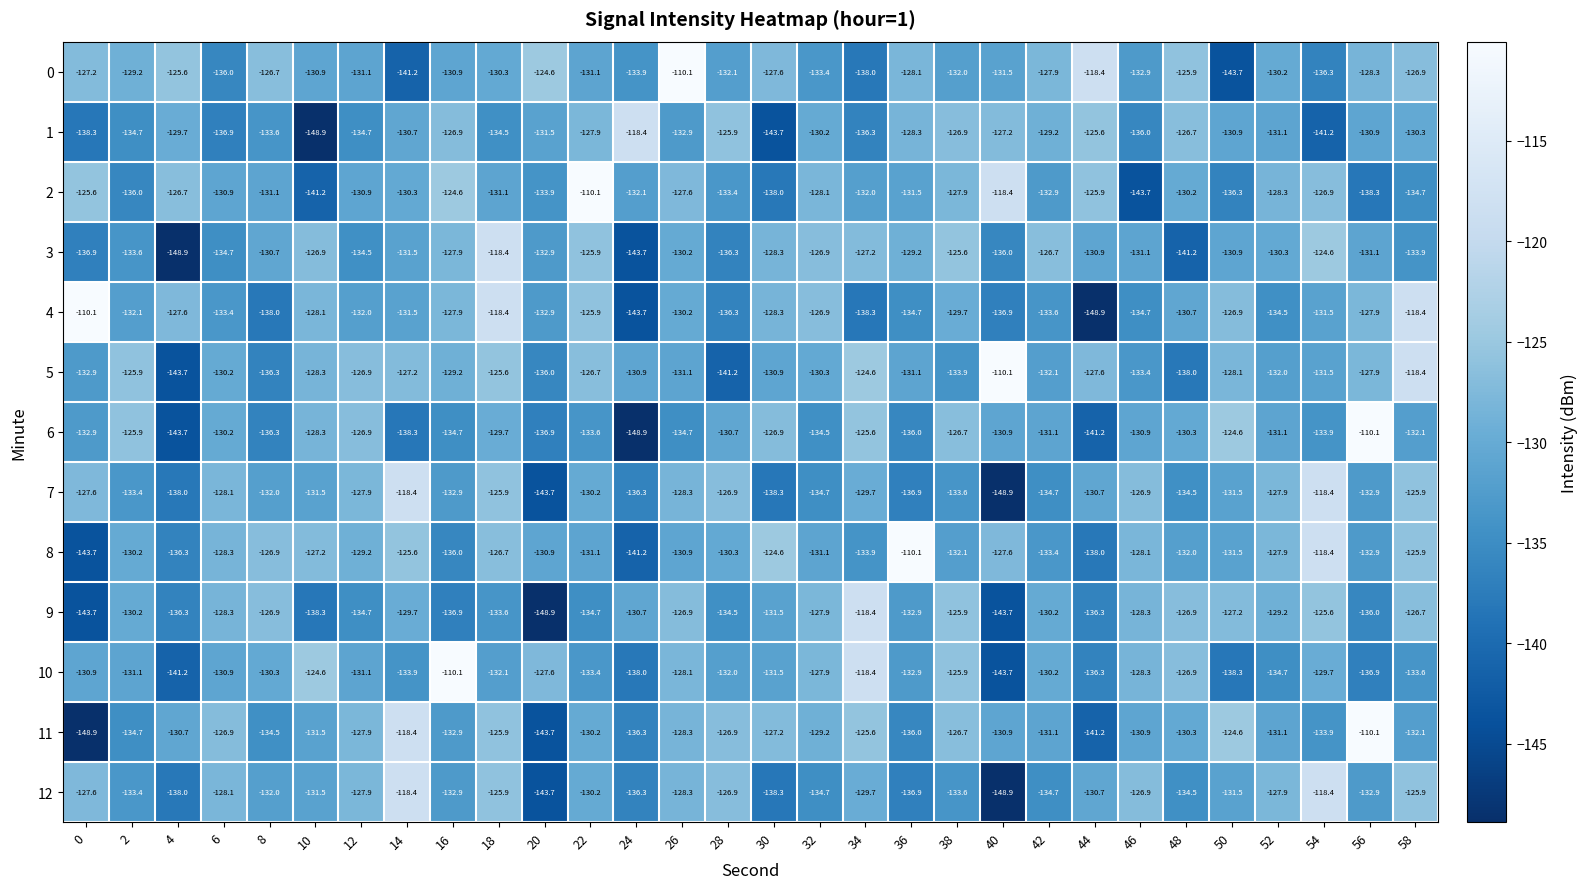

What is the average value of the 2 series?

-130.6